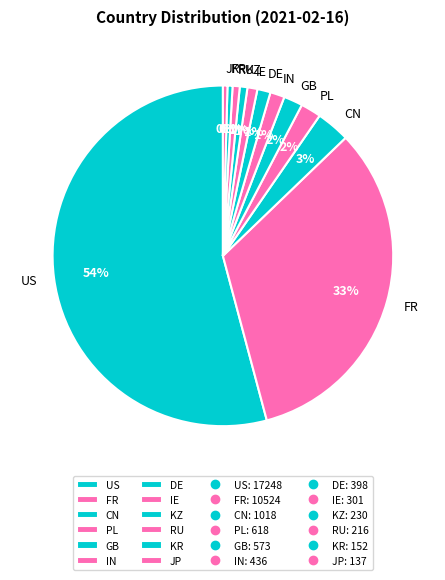

Is the sum of PL and DE greater than half?

No